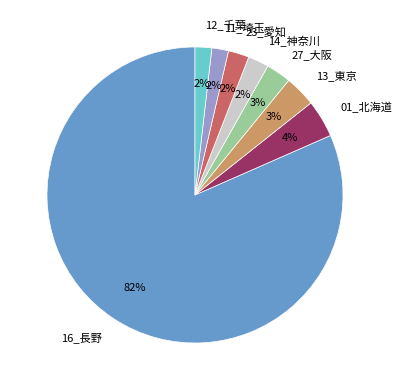

To the nearest percent, what is the average slice percentage?

12%